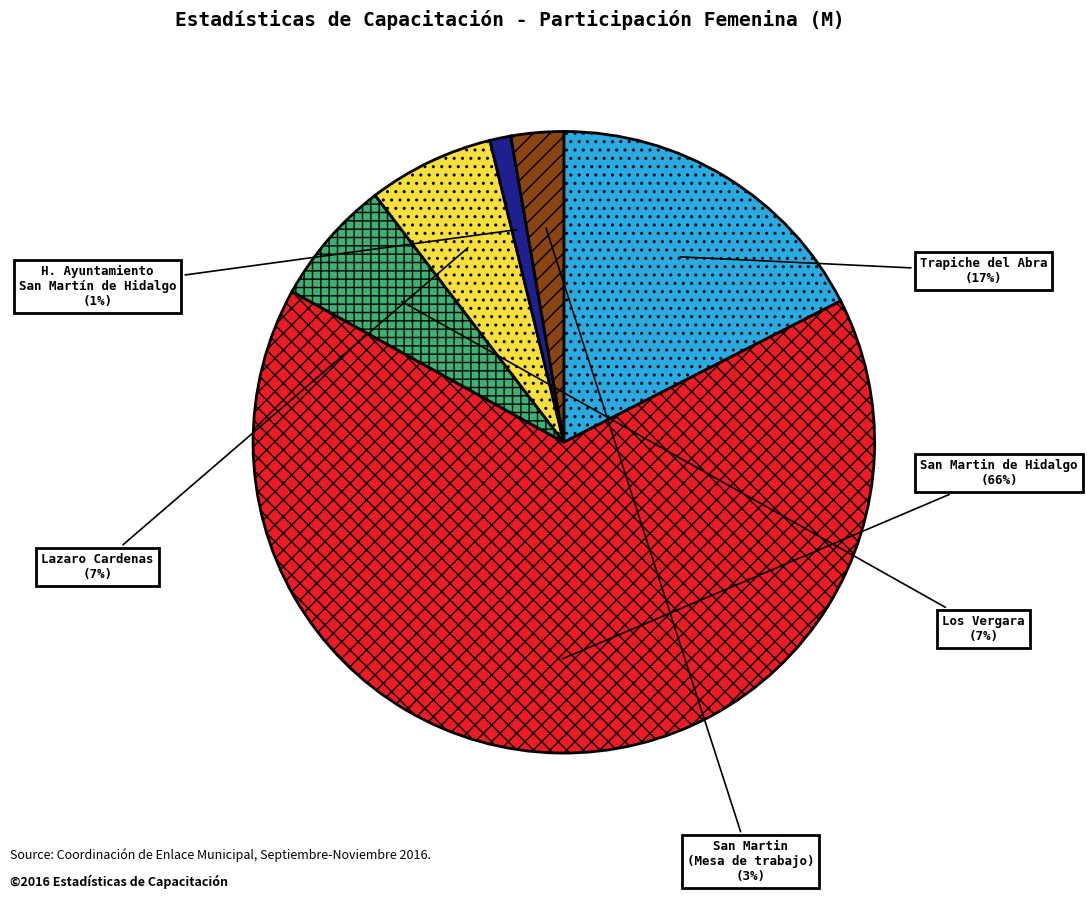

To the nearest percent, what portion does H. Ayuntamiento San Martín de Hidalgo represent?

1%